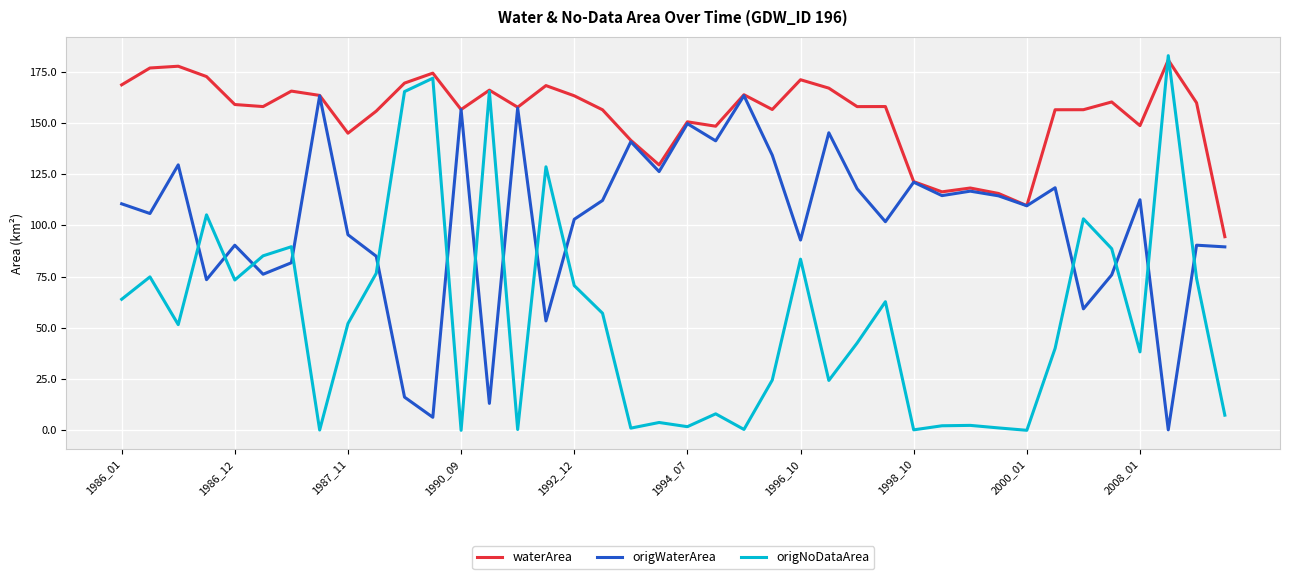

Which series has the largest range (max minus min)?

origNoDataArea